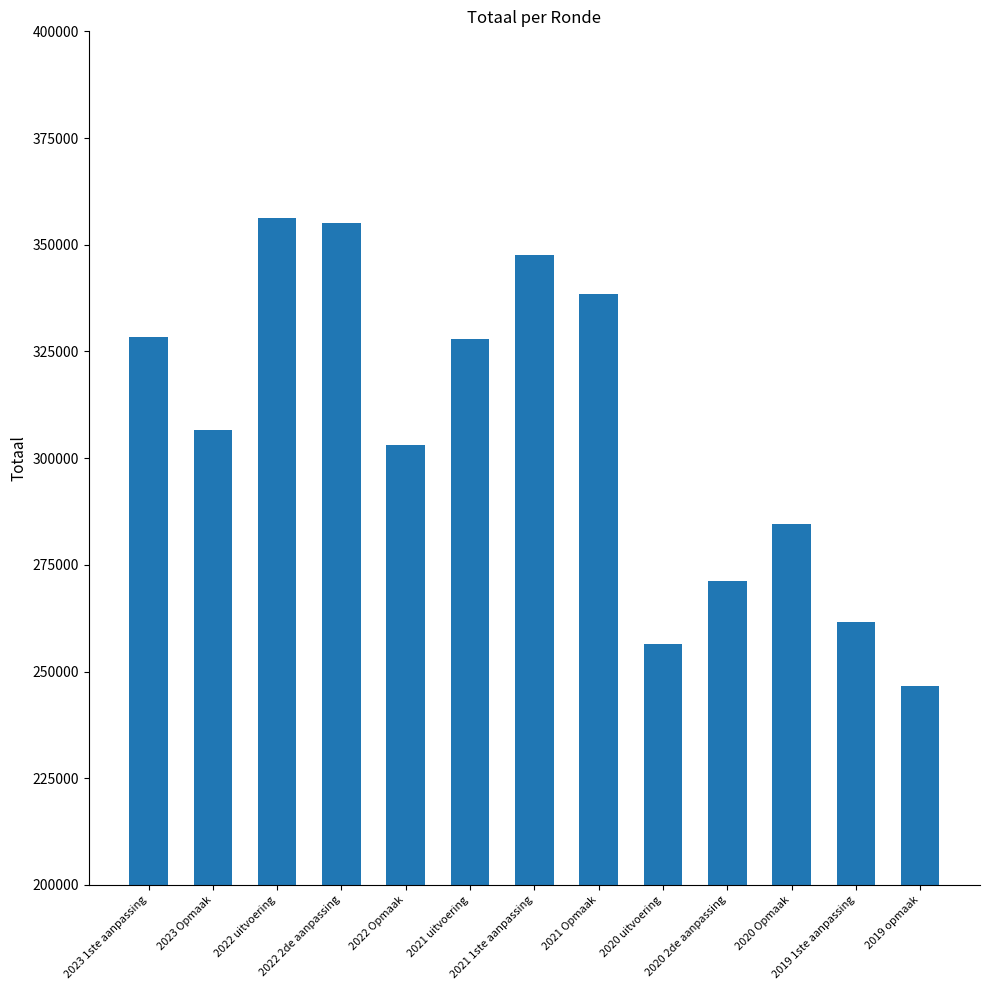

The chart shows a value of 116190 at 2020 uitvoering. True or false?

False